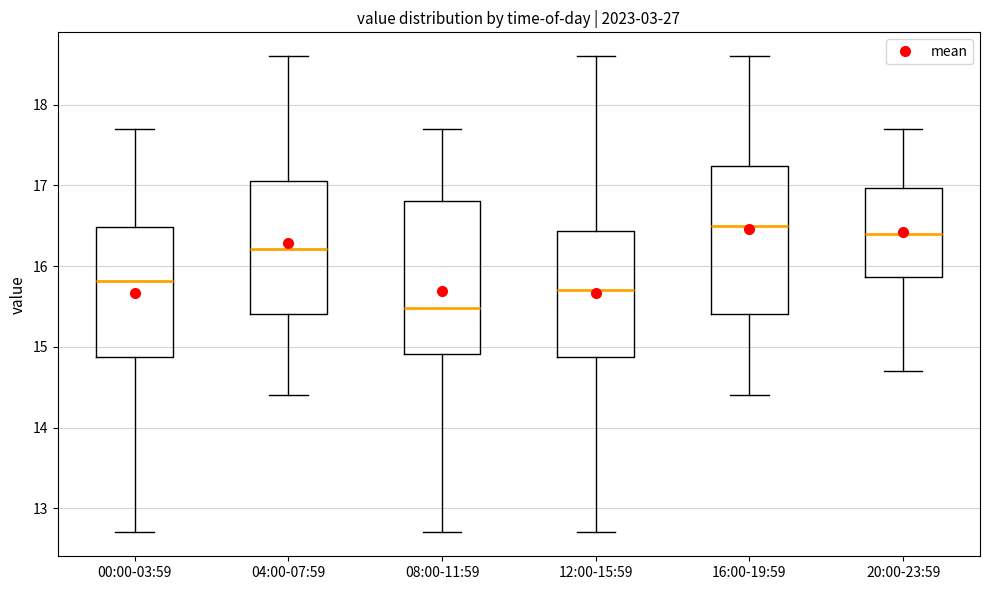

Which box's median line is the highest?

16:00-19:59